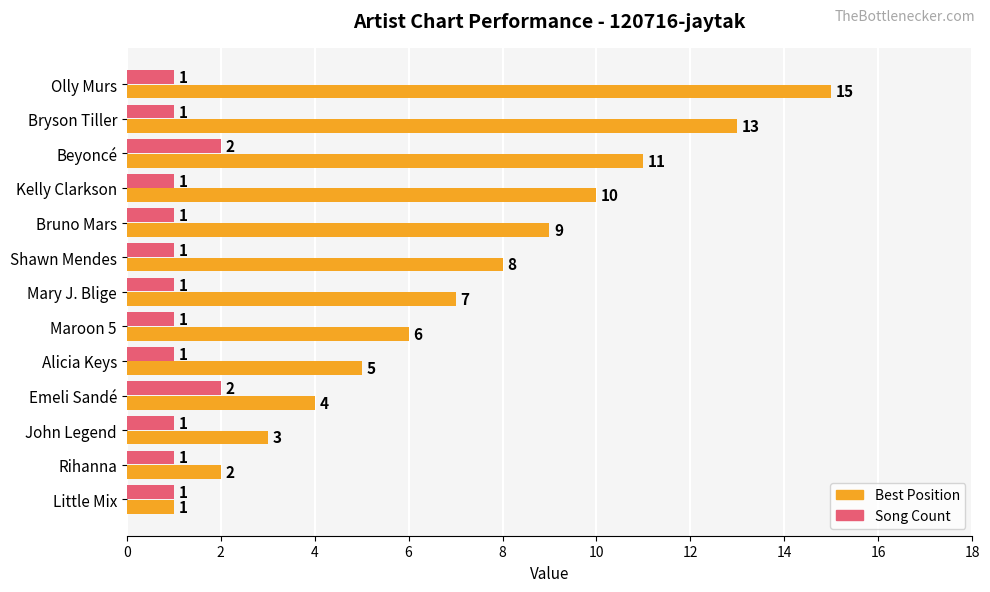

Which series has the widest spread of values?

Best Position